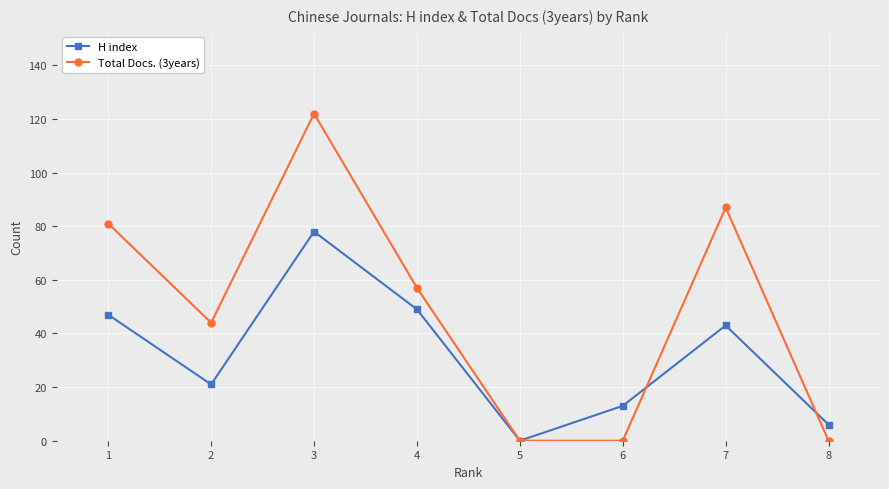

How many lines are shown in the chart?

2